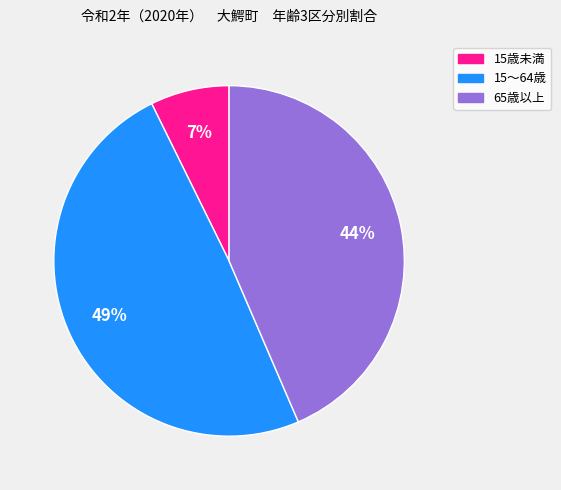

Count the number of slices in the pie.

3